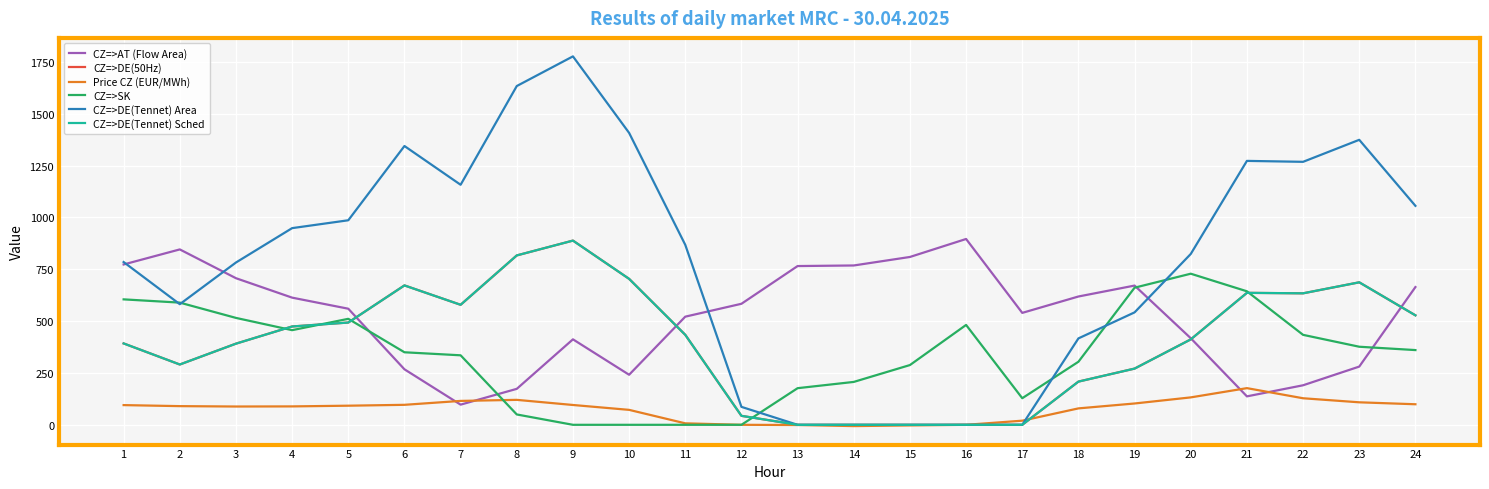

The value of CZ=>DE(50Hz) at 11 is 593.1. True or false?

False